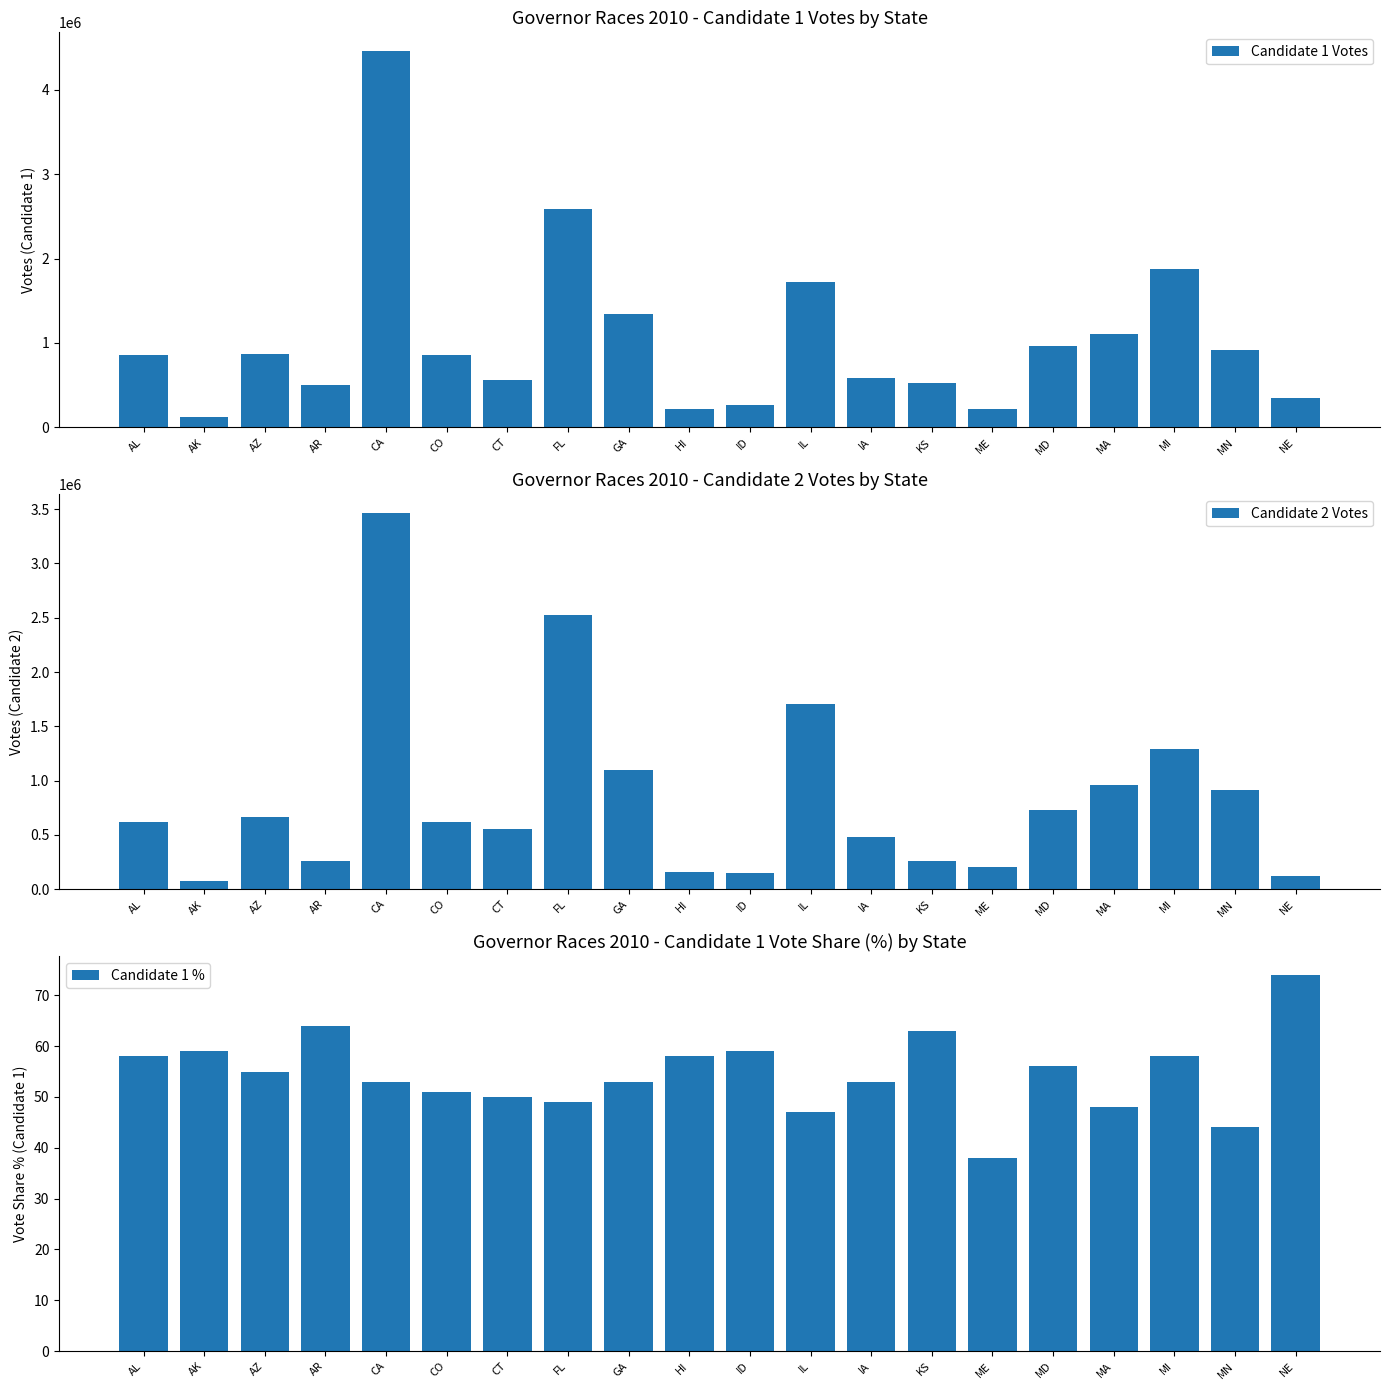

Between AL and AZ, which is larger?

AZ